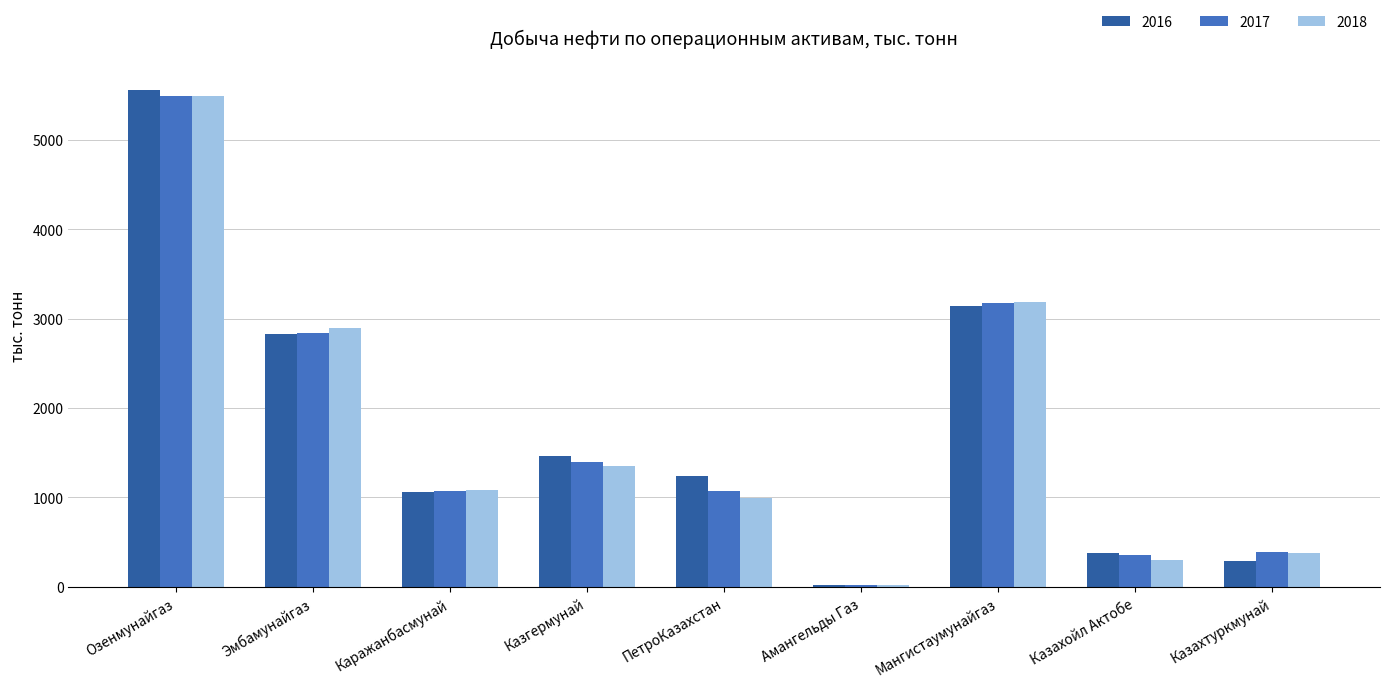

At which label is 2017 closest to 2754?

Эмбамунайгаз